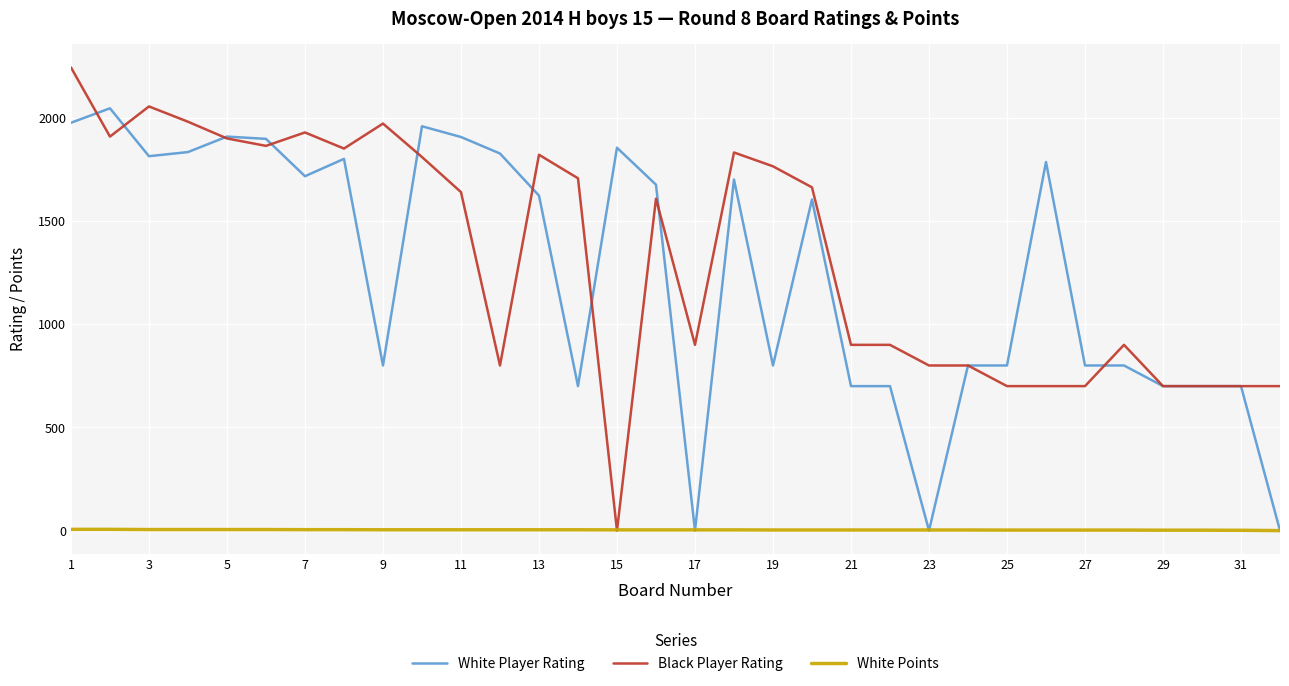

Which series has the largest range (max minus min)?

Black Player Rating